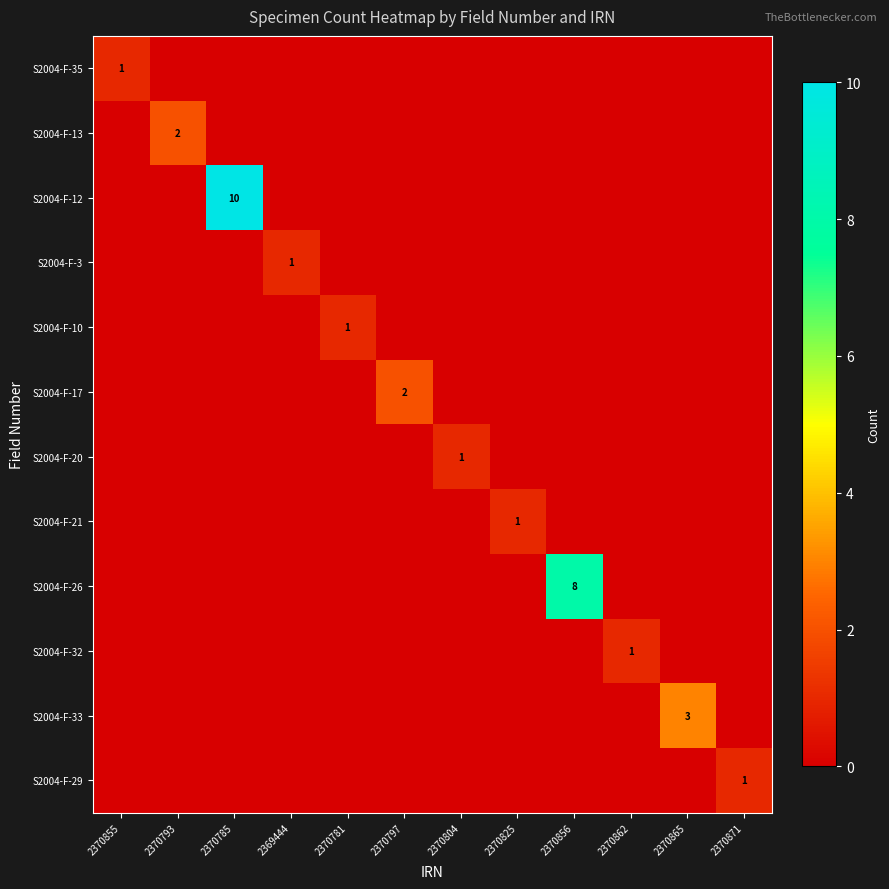

The S2004-F-20 series shows 1 at 2370804. True or false?

True